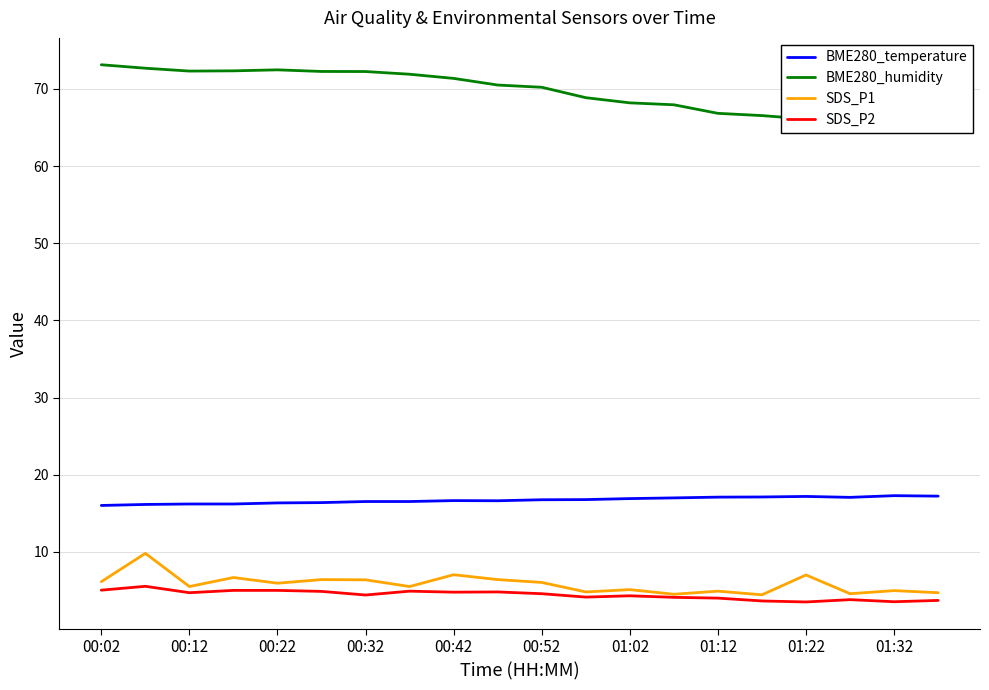

What is the value of the SDS_P2 point at the 14th from the left?

4.1